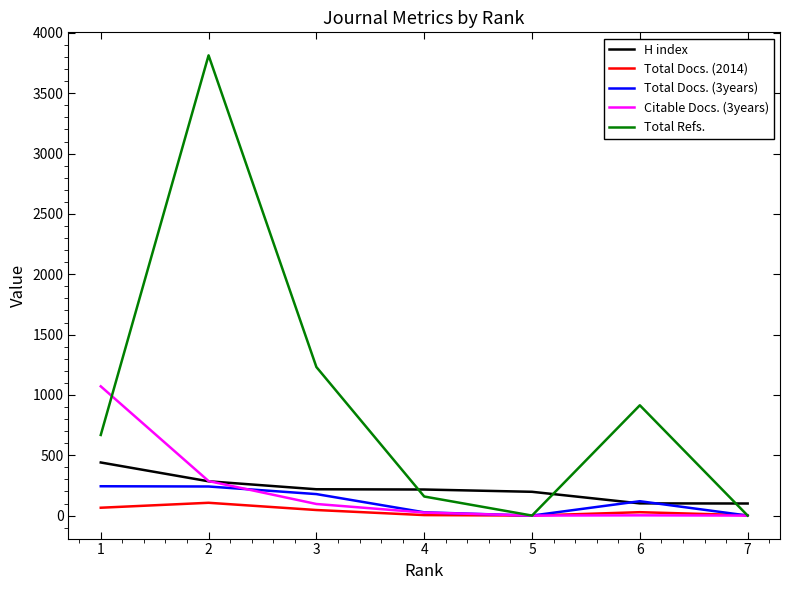

What is the highest value of the Total Refs. series?

3814